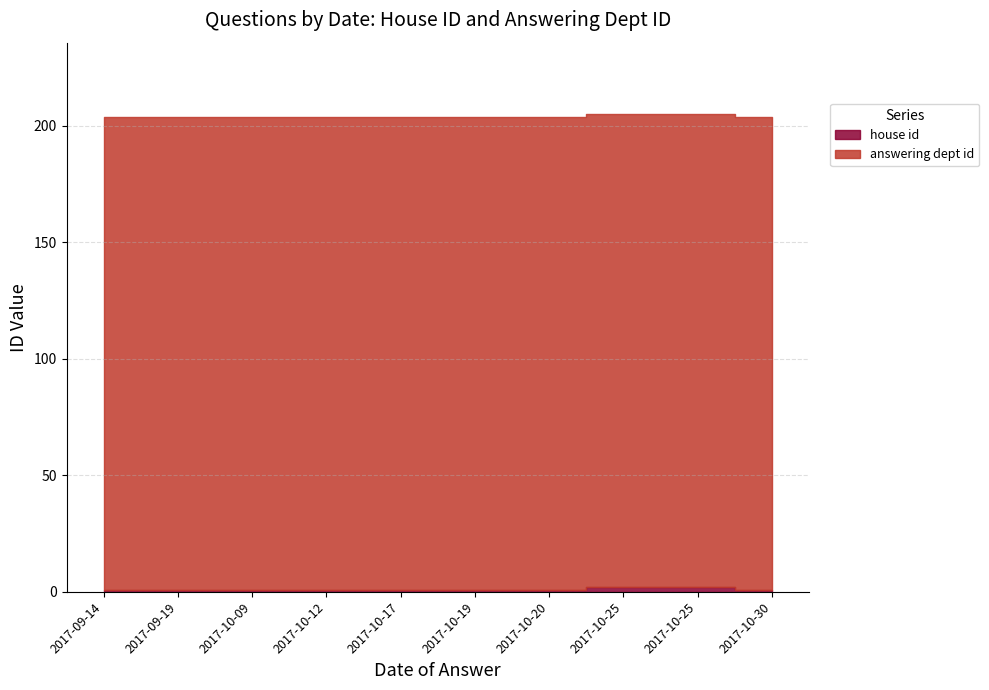

At 2017-10-25, list the series in order from largest to smallest.

answering dept id, house id